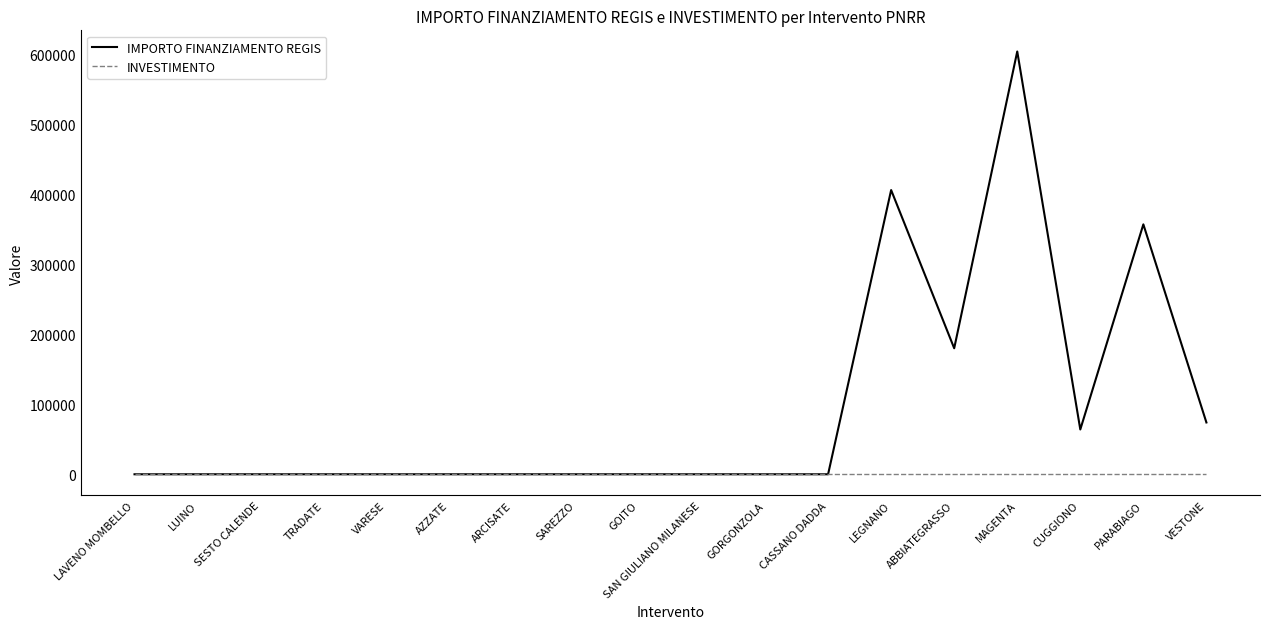

What is the sum of all INVESTIMENTO values?

21.6